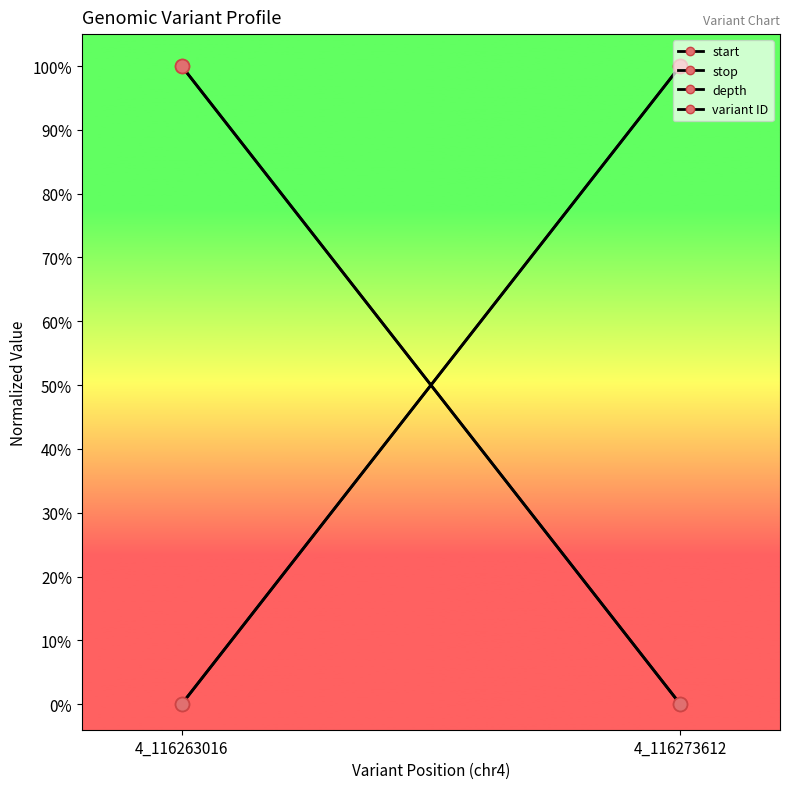

List the series in order of their peak value, highest first.

start, stop, depth, variant ID